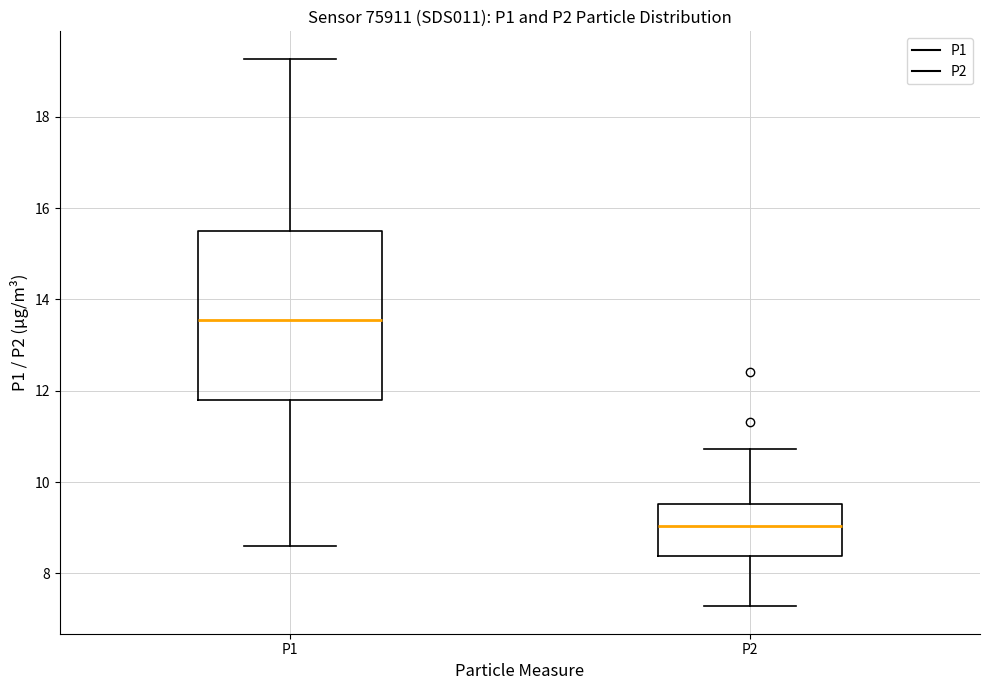

Which box is the tallest, from its lower edge to its upper edge?

P1